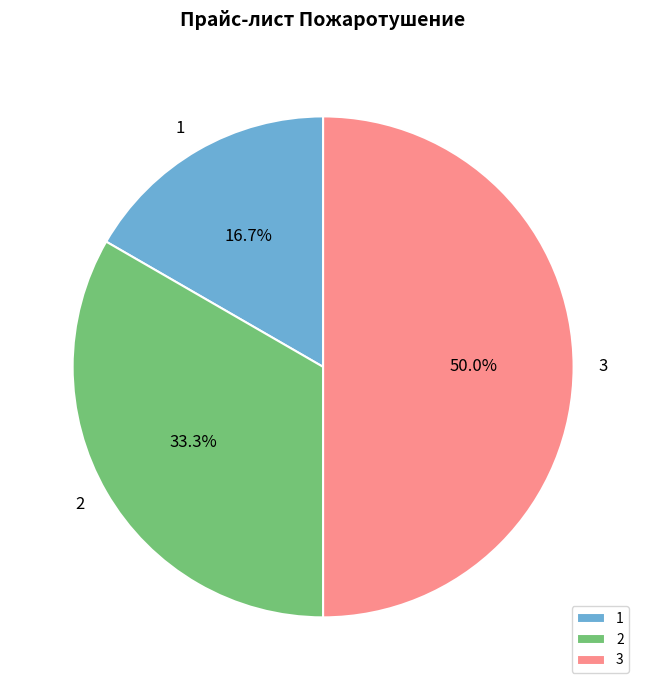

Which category has the smallest portion of the pie?

1